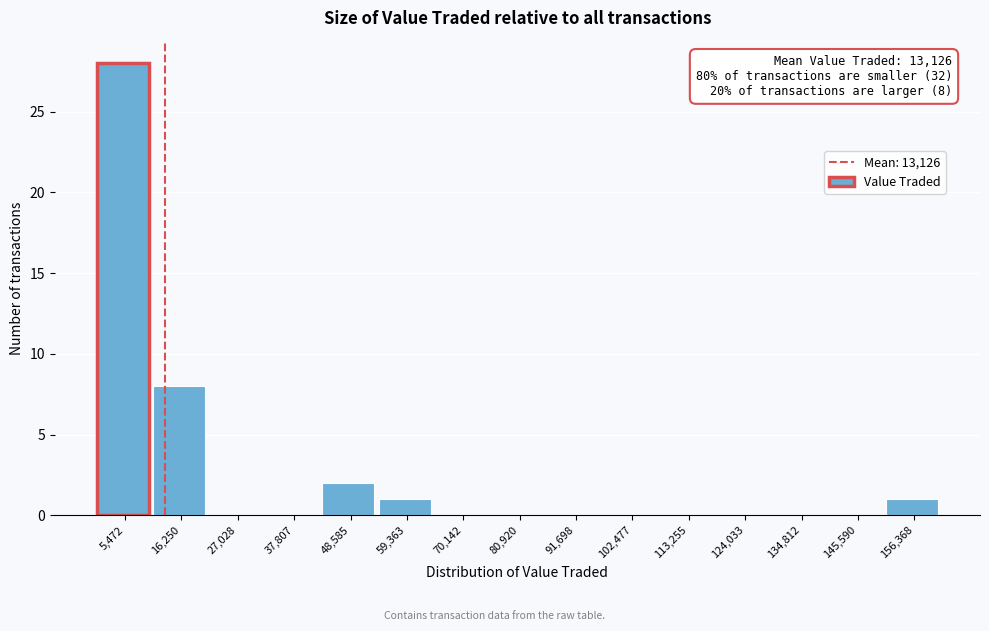

Over which range of the x-axis is the bar tallest?

0 to 10000